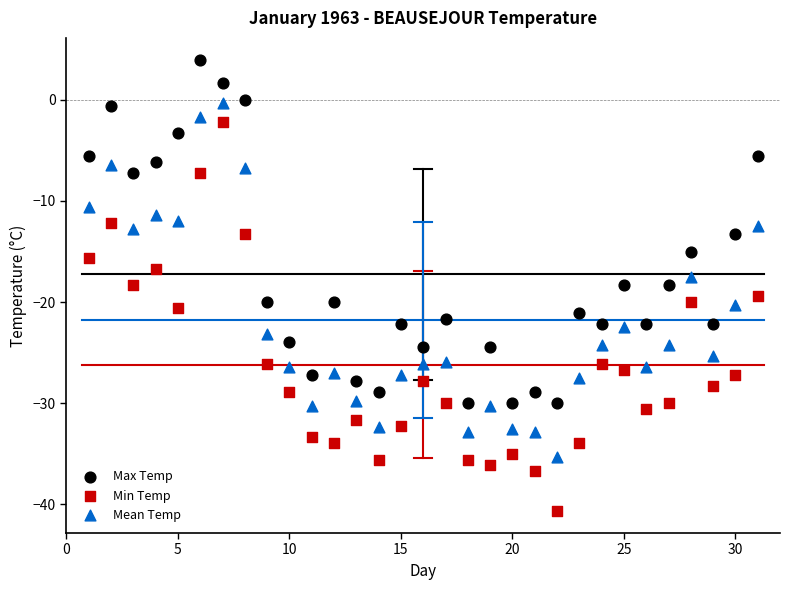

Which series contains the highest Y value?

Max Temp